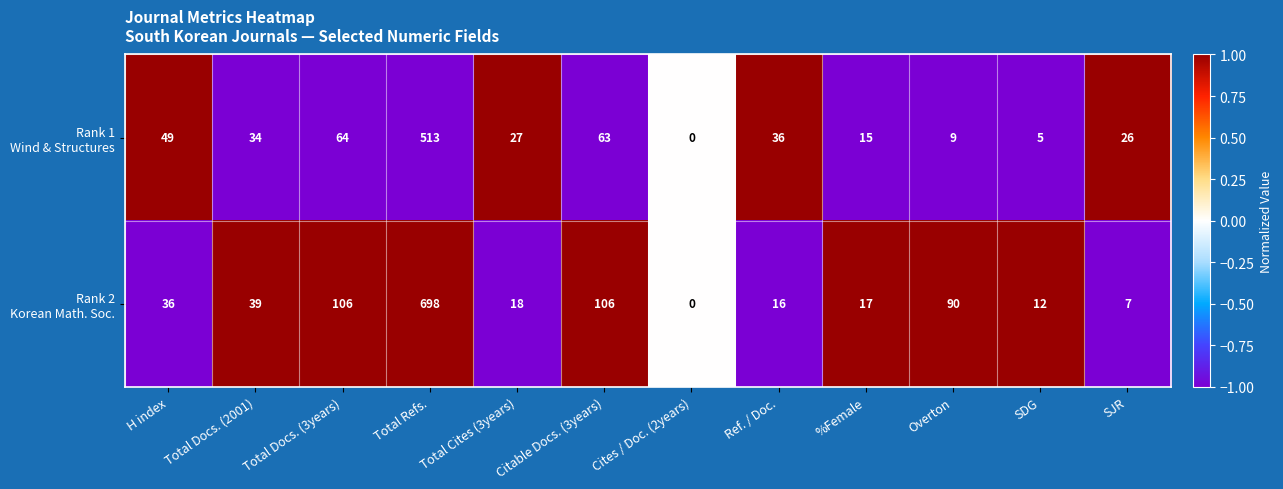

At which category is the sum across all series the highest?

Total Refs.